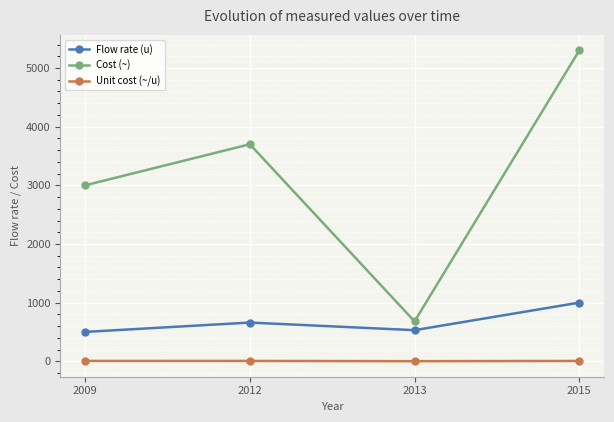

Which category has the highest value across all series?

2015